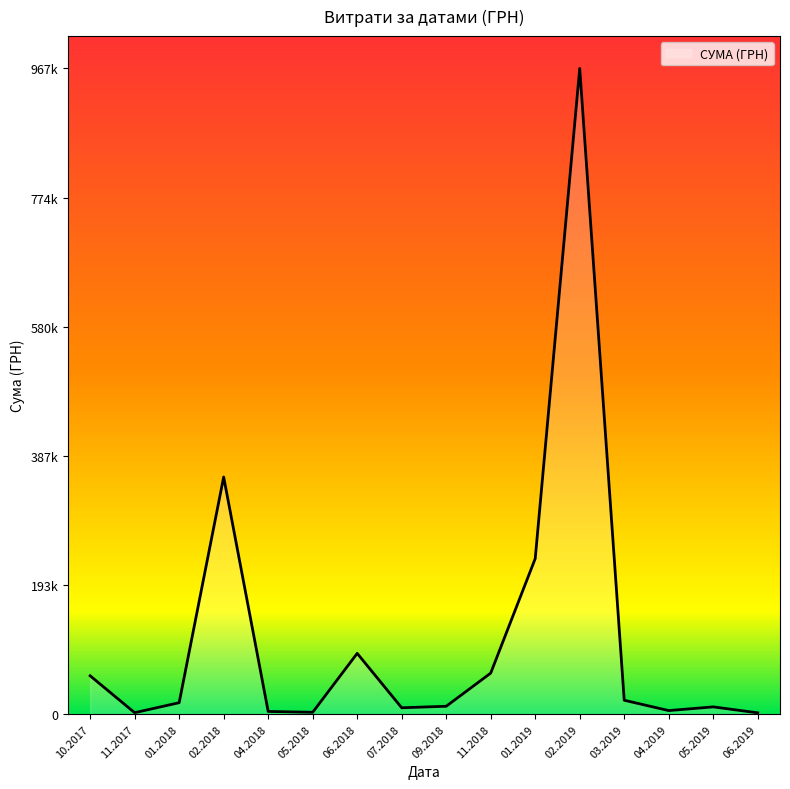

True or false: there are more than 1 points higher than both neighbors.

True